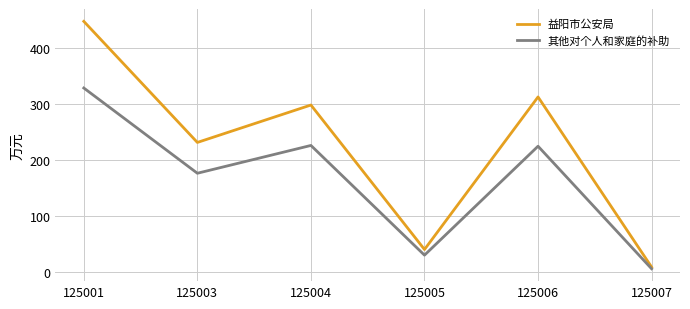

Rank the categories by 益阳市公安局 value from lowest to highest.

125007, 125005, 125003, 125004, 125006, 125001